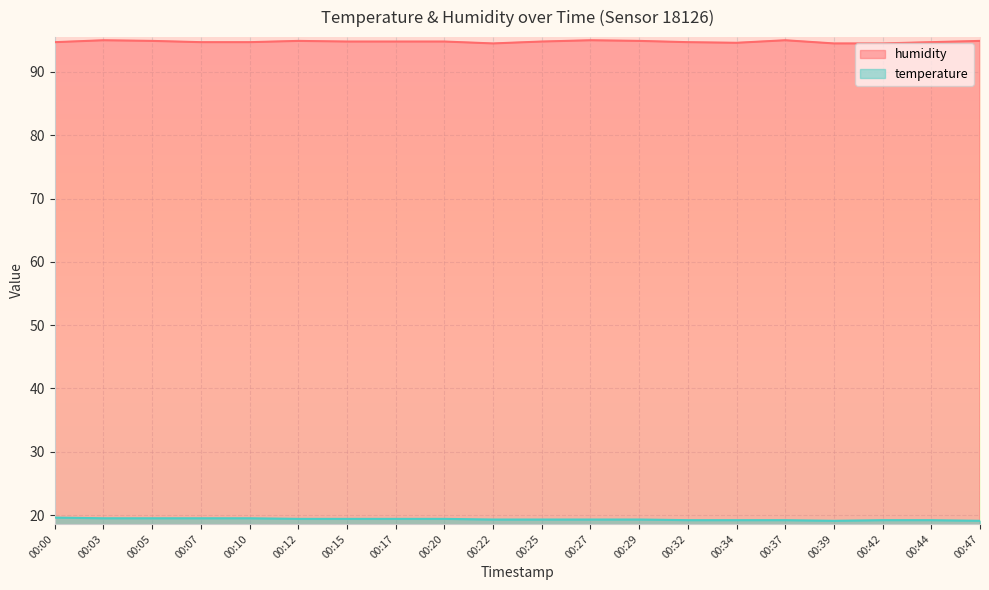

The value of temperature at 00:34 is 19.2. True or false?

True